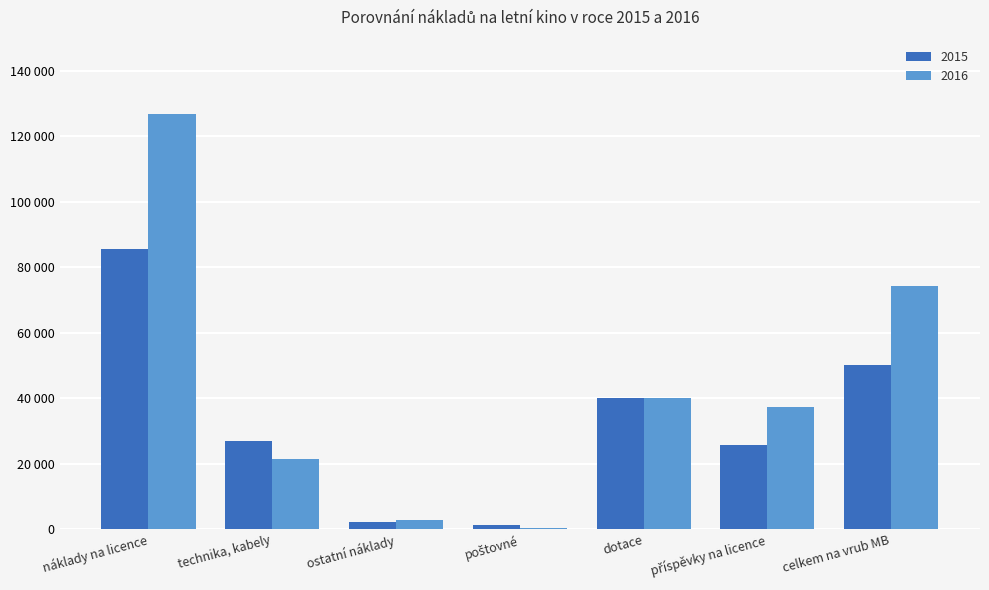

Which series changed the most between technika, kabely and dotace?

2016